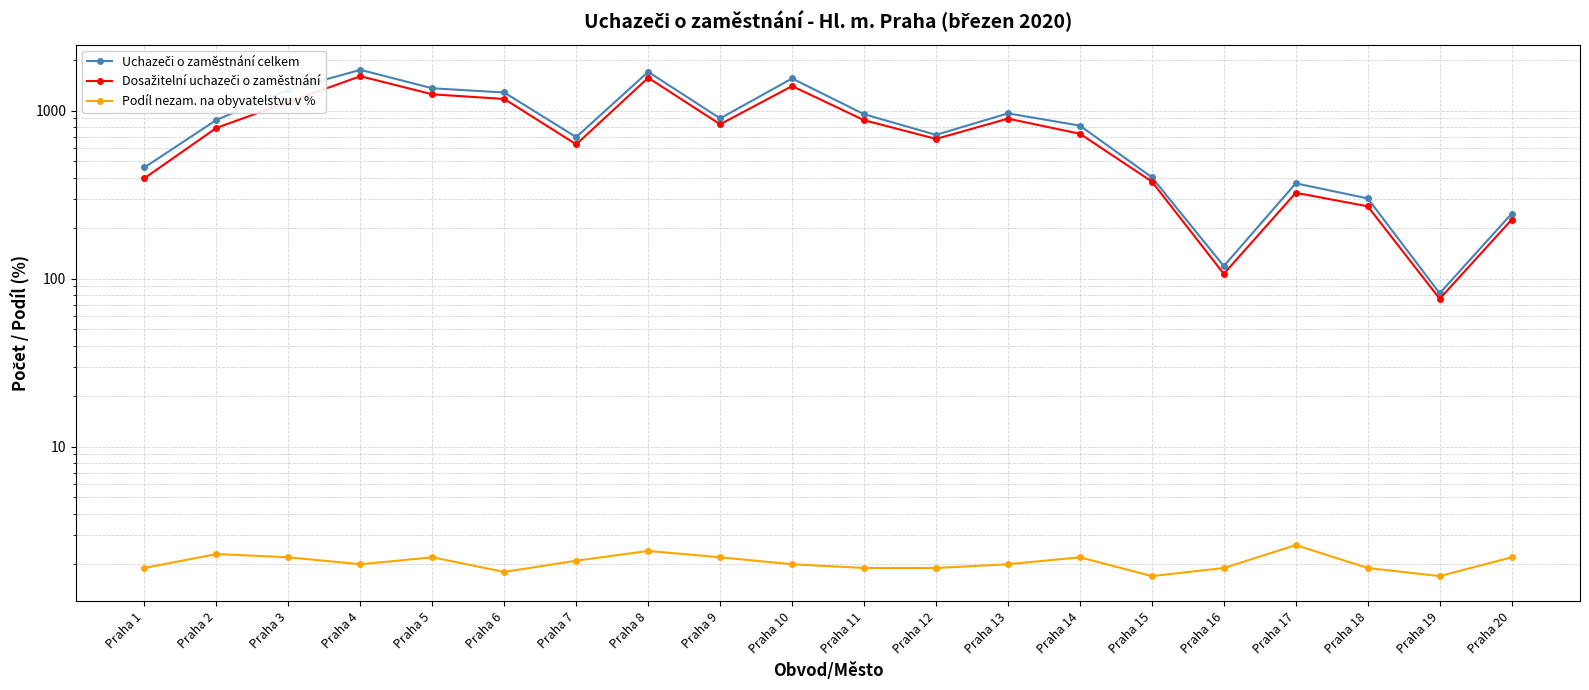

The value of Uchazeči o zaměstnání celkem at Praha 6 is 2001.3. True or false?

False